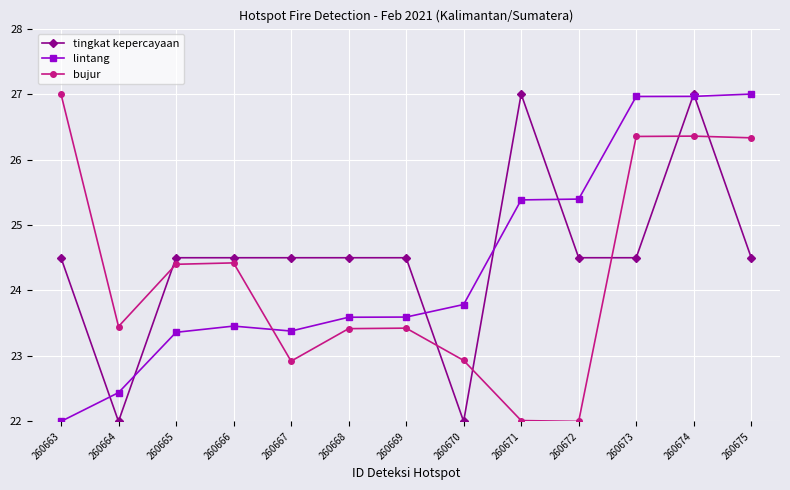

At which label is lintang closest to 24?

260670